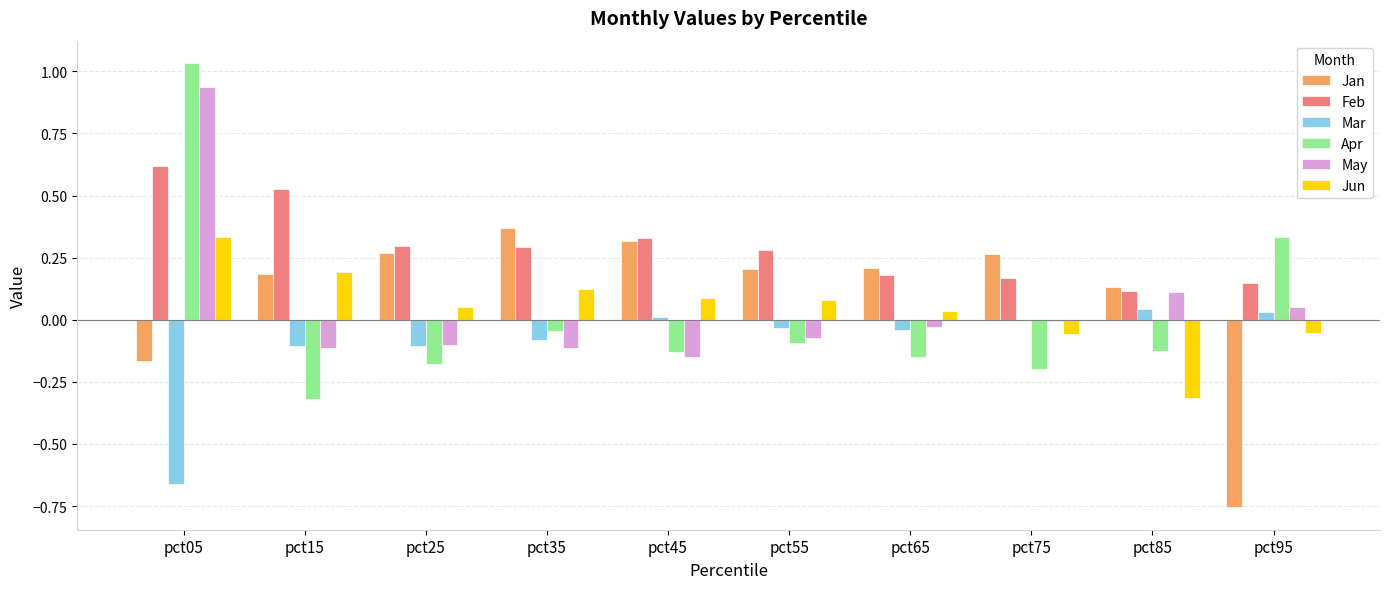

True or false: Jan has a value of 0.2 at pct55.

True